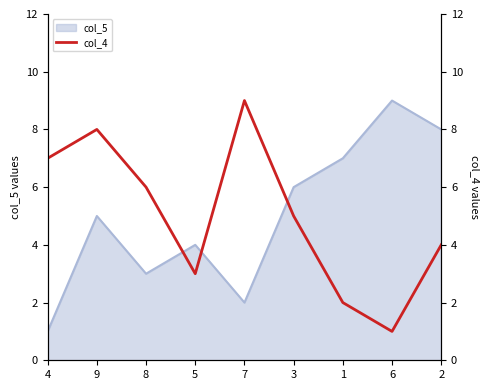

Reading right to left, list all the values displayed in this chart.

2=4	6=1	1=2	3=5	7=9	5=3	8=6	9=8	4=7